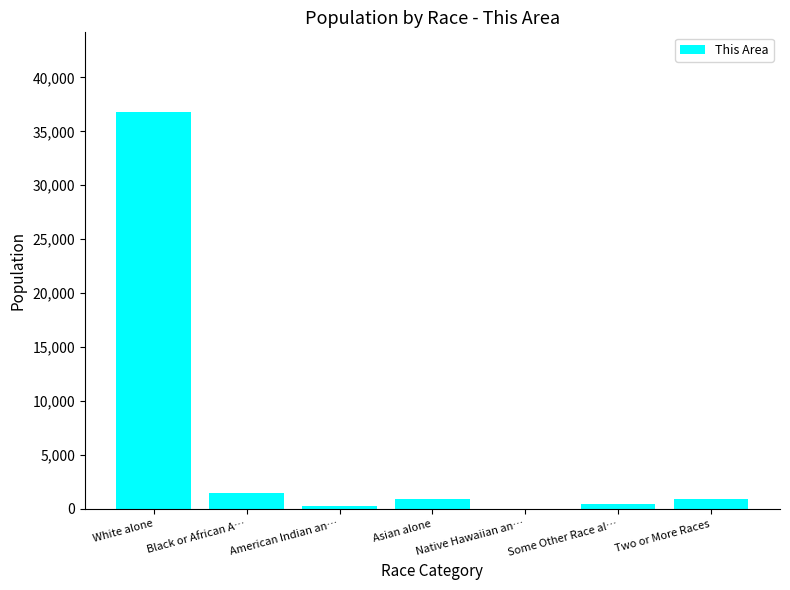

The chart shows a value of 274 at American Indian an…. True or false?

True